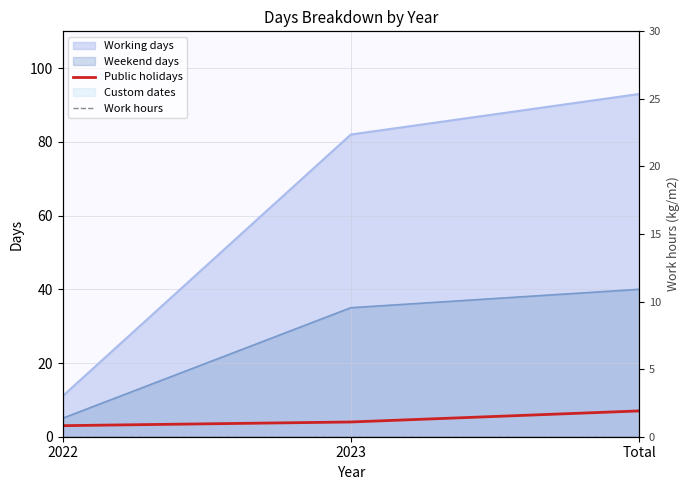

Does the chart display data point markers on the line(s)?

No